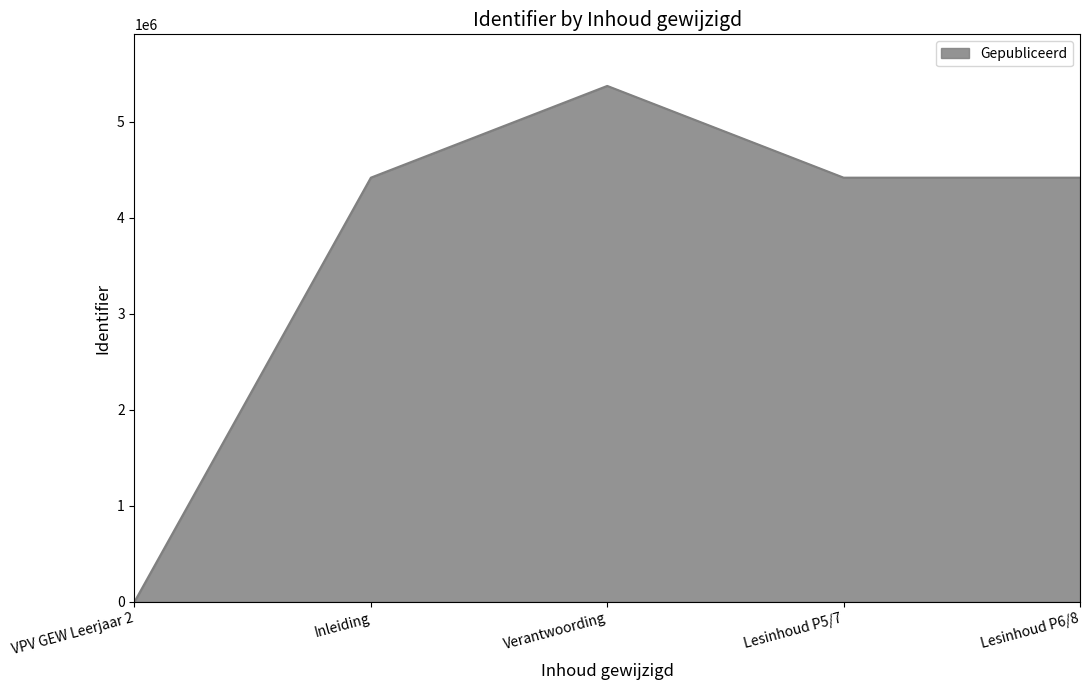

Between Verantwoording and Lesinhoud P6/8, which is larger?

Verantwoording